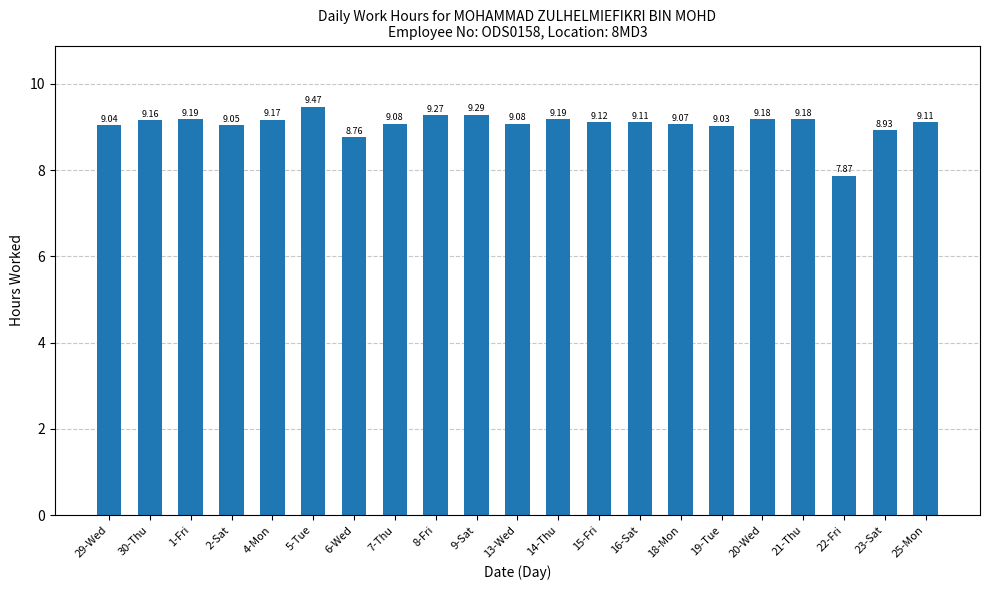

Approximately how many times larger is the value at 23-Sat compared to 6-Wed?

1.0